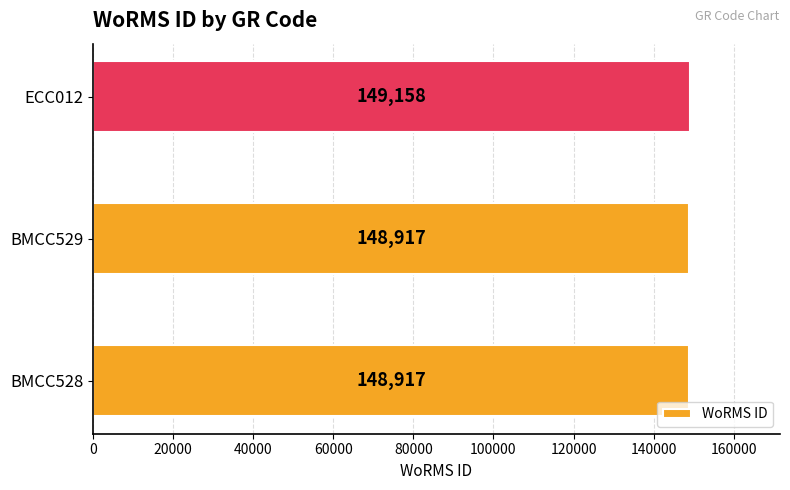

What is the average value?

148997